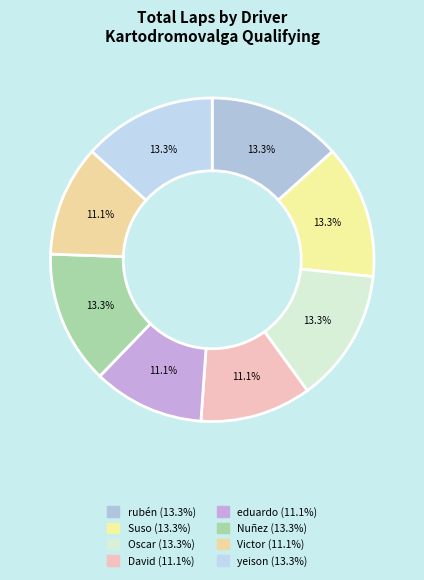

How many segments does this pie chart have?

8